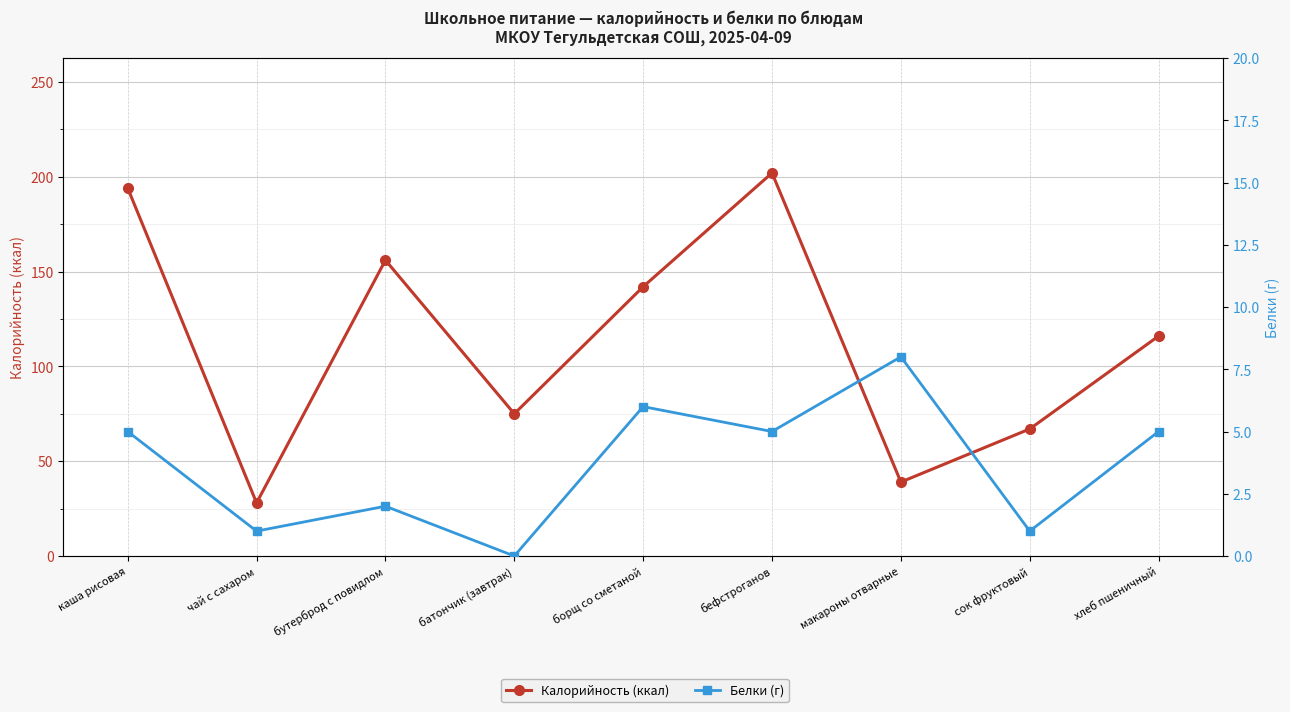

How many values in the Калорийность (ккал) series exceed 116?

4